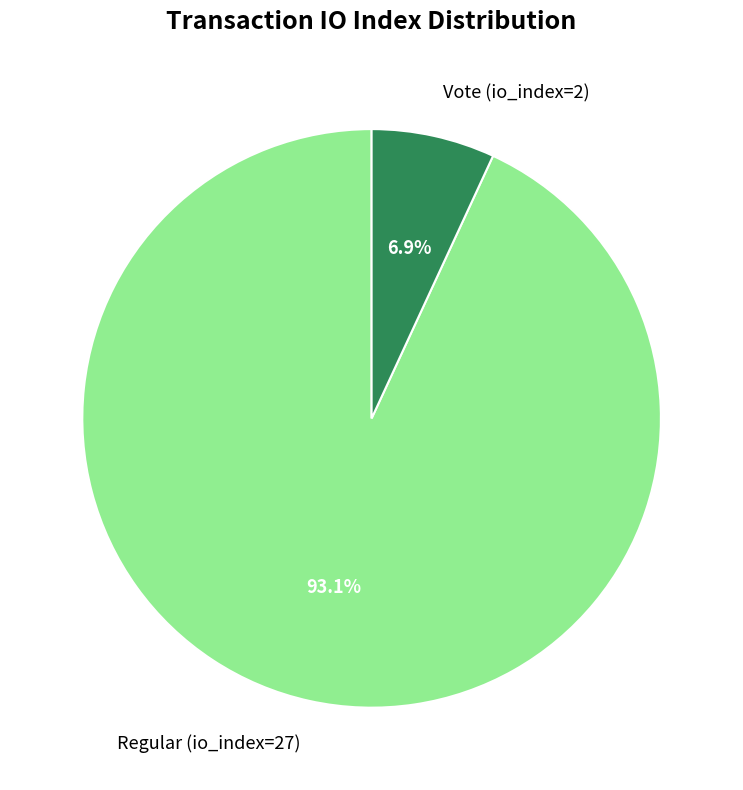

Which slice represents more than half of the pie?

Regular (io_index=27)